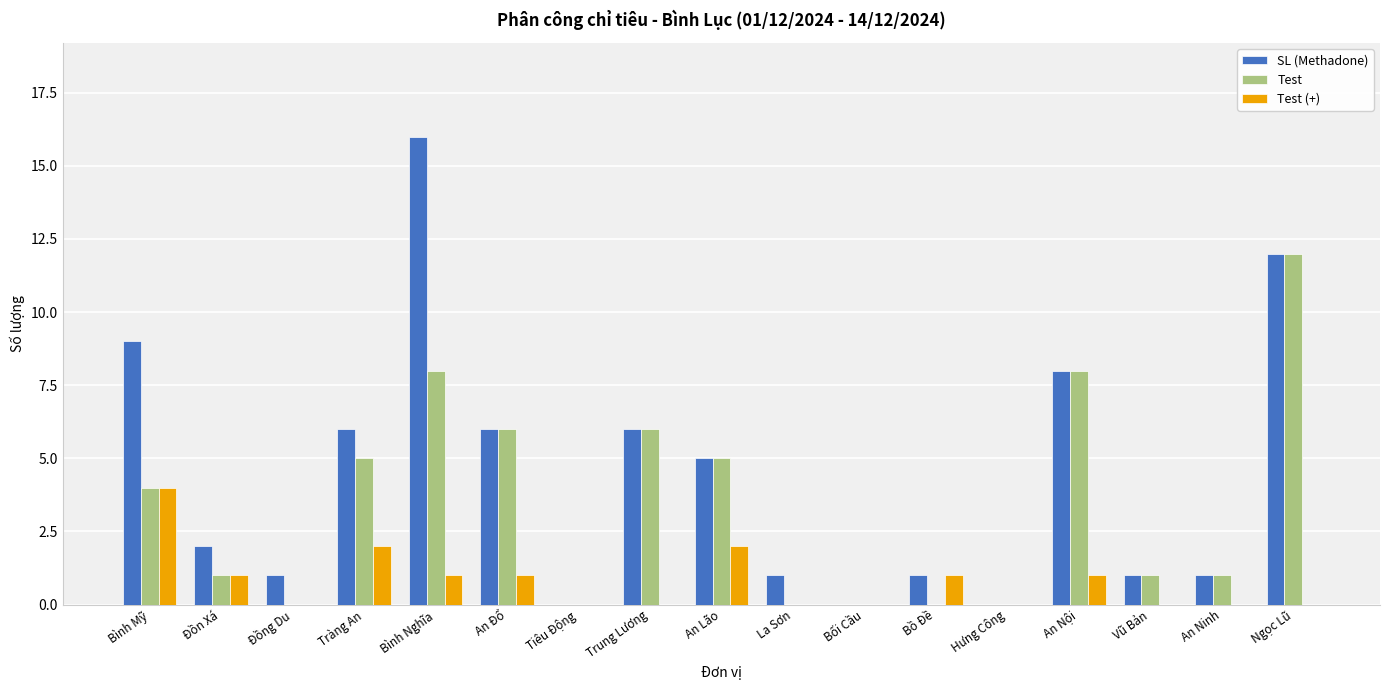

Which category has the highest value across all series?

Bình Nghĩa